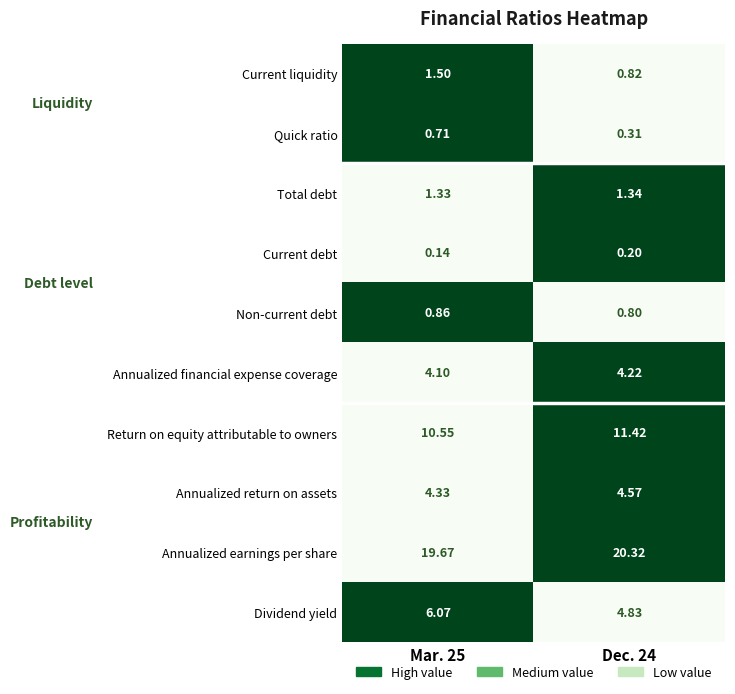

What is the total value across all series at Mar. 25?

49.3